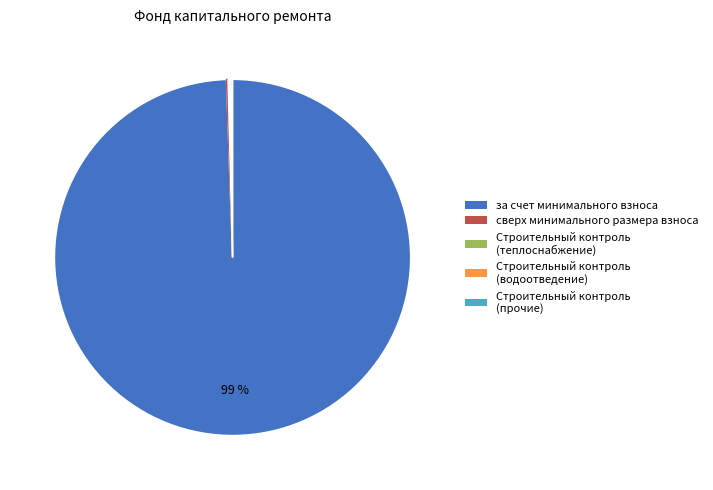

To the nearest percent, what is the average slice percentage?

20%